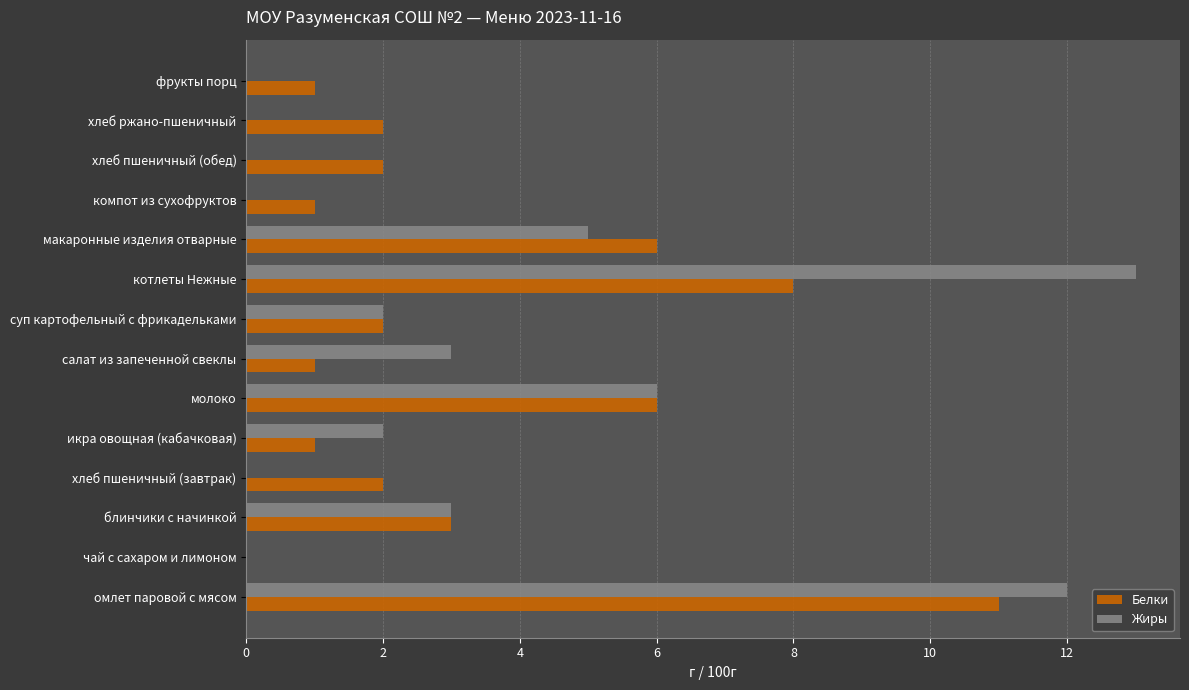

What are all the series names shown in the legend?

Белки, Жиры